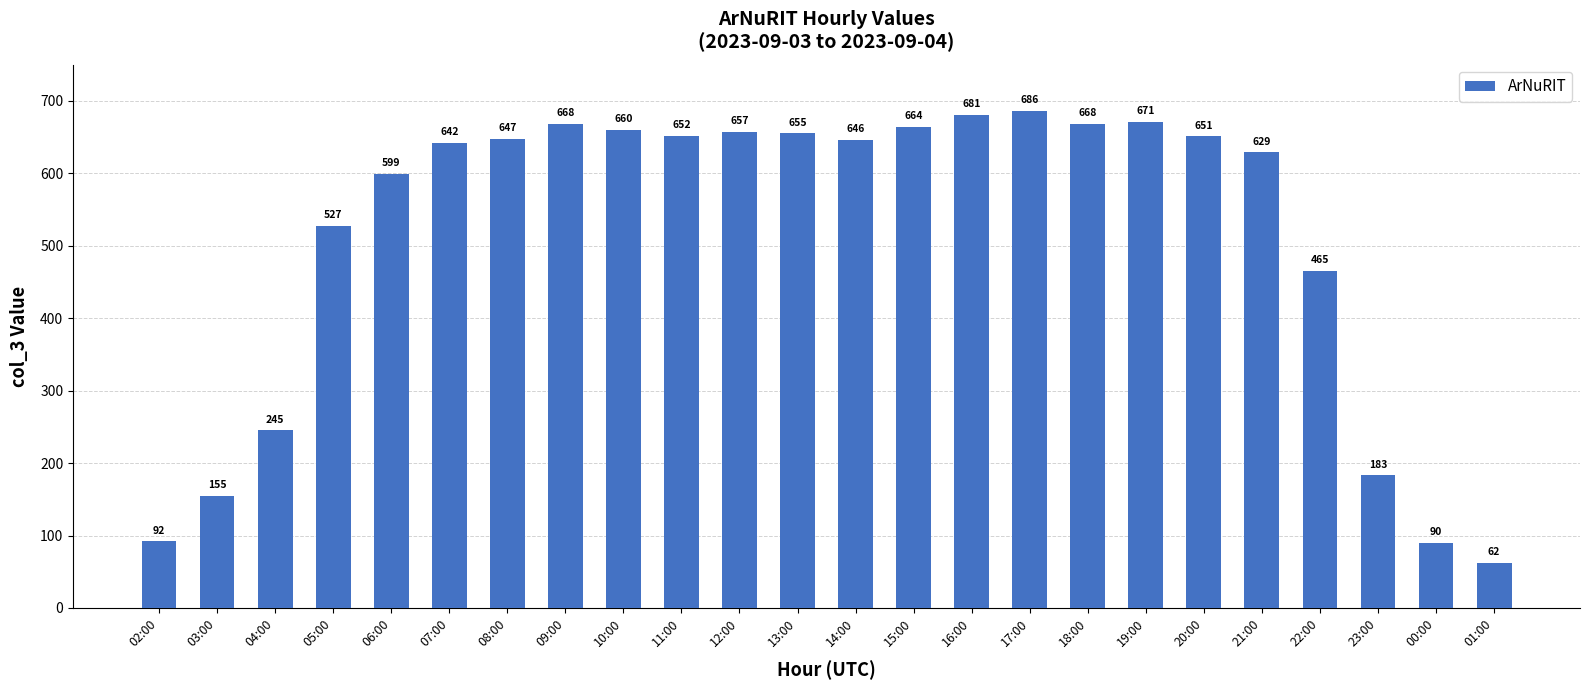

What position from the left is 17:00?

16